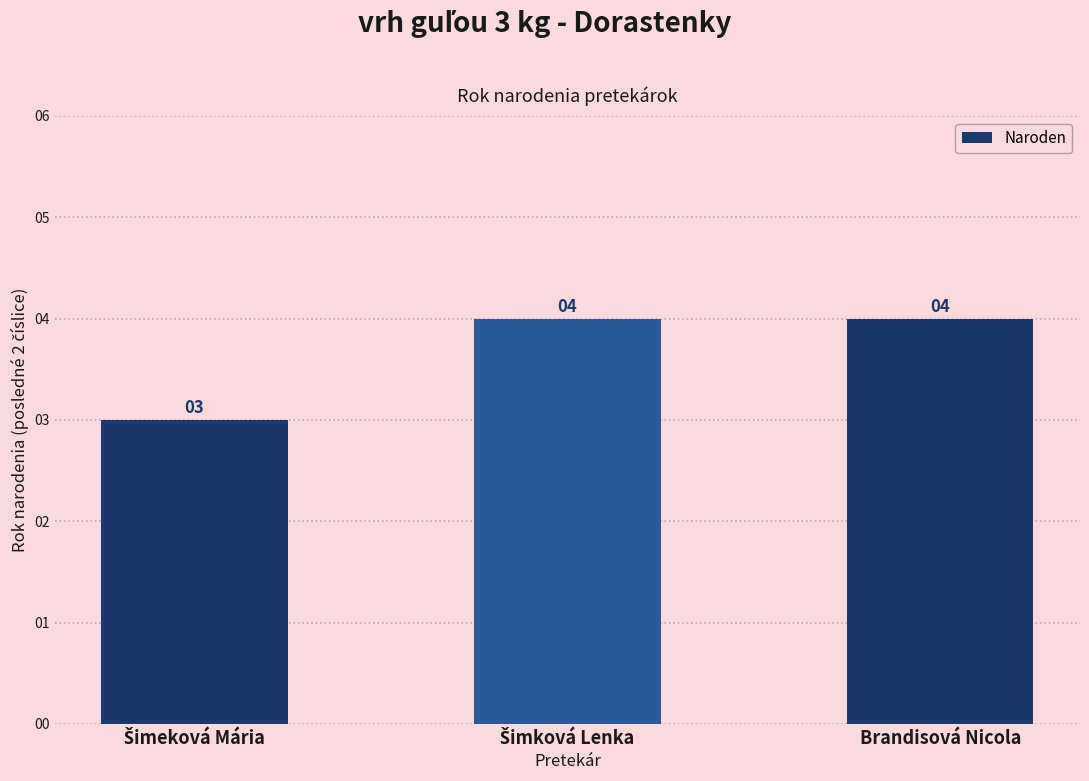

Is it true that the value at Brandisová Nicola is 6?

False